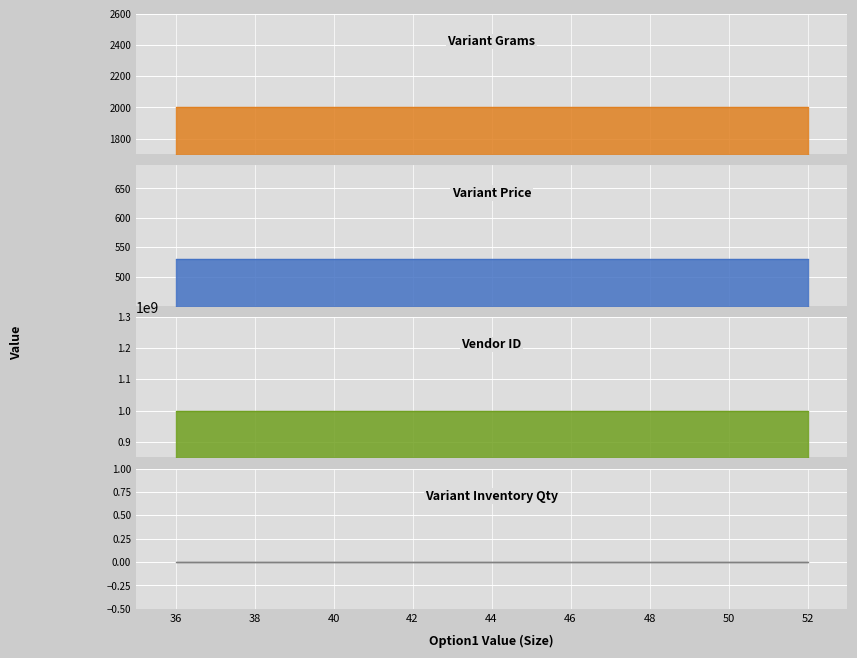

True or false: Variant Grams and Vendor ID intersect in this chart.

False